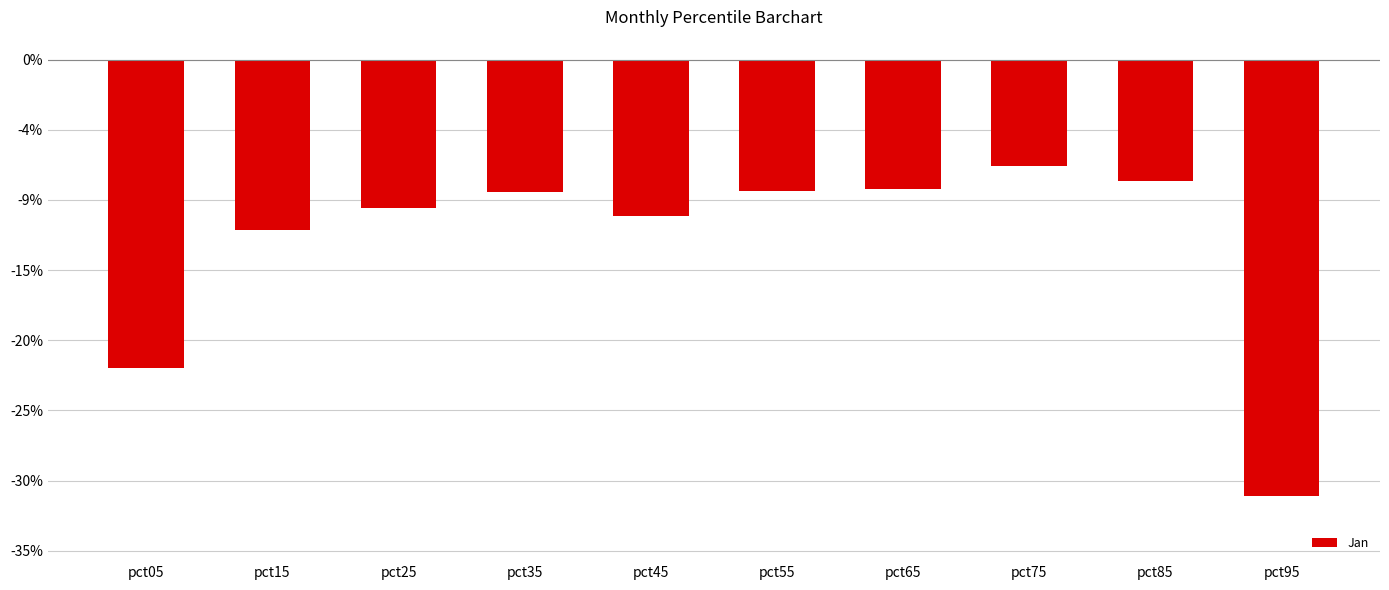

Reading left to right, list all the values displayed in this chart.

-0.2	-0.1	-0.1	-0.1	-0.1	-0.1	-0.1	-0.1	-0.1	-0.3